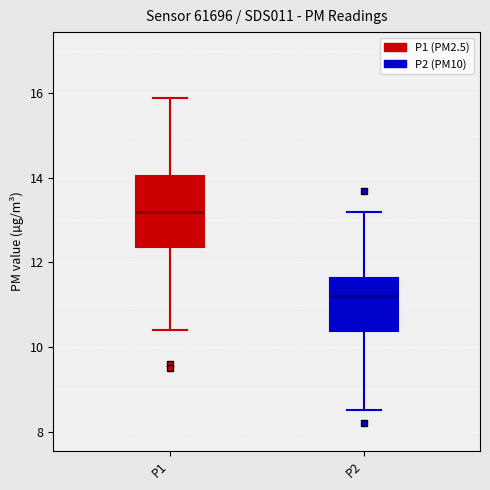

Reading left to right, read every box against the y-axis: the position of its median line, the range the box covers, and the ends of its whiskers. The values are not printed on the chart, so give them approximately, as read against the axis.

P1: median 13.2, box 12.4 to 14.0, whiskers 10.4 to 16.0
P2: median 11.2, box 10.4 to 11.6, whiskers 8.6 to 13.2